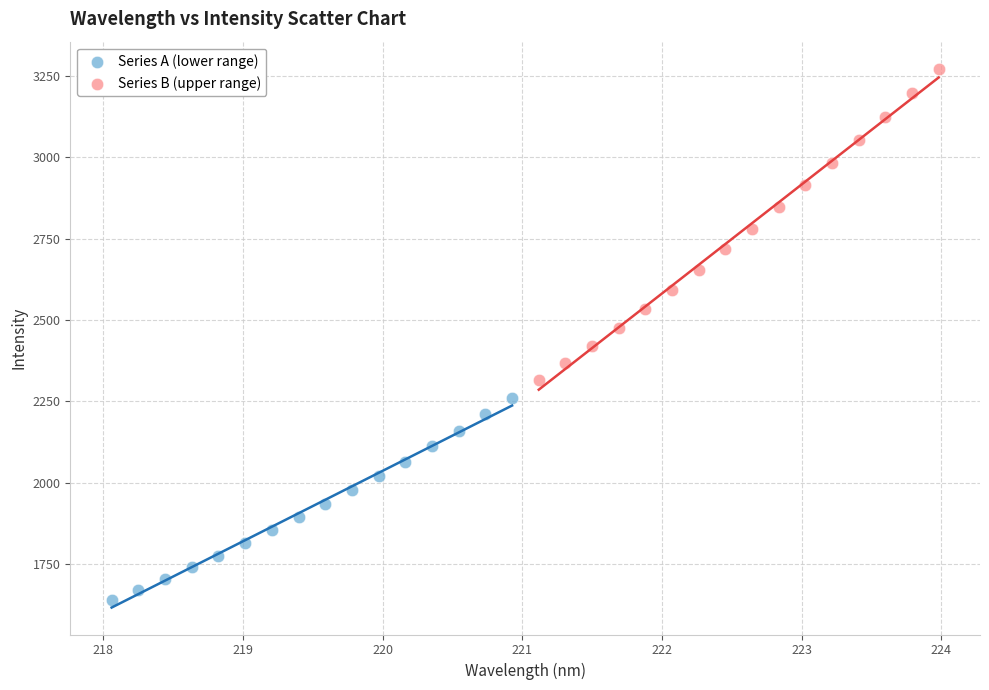

Which series reaches the maximum Y coordinate?

Series B (upper range)